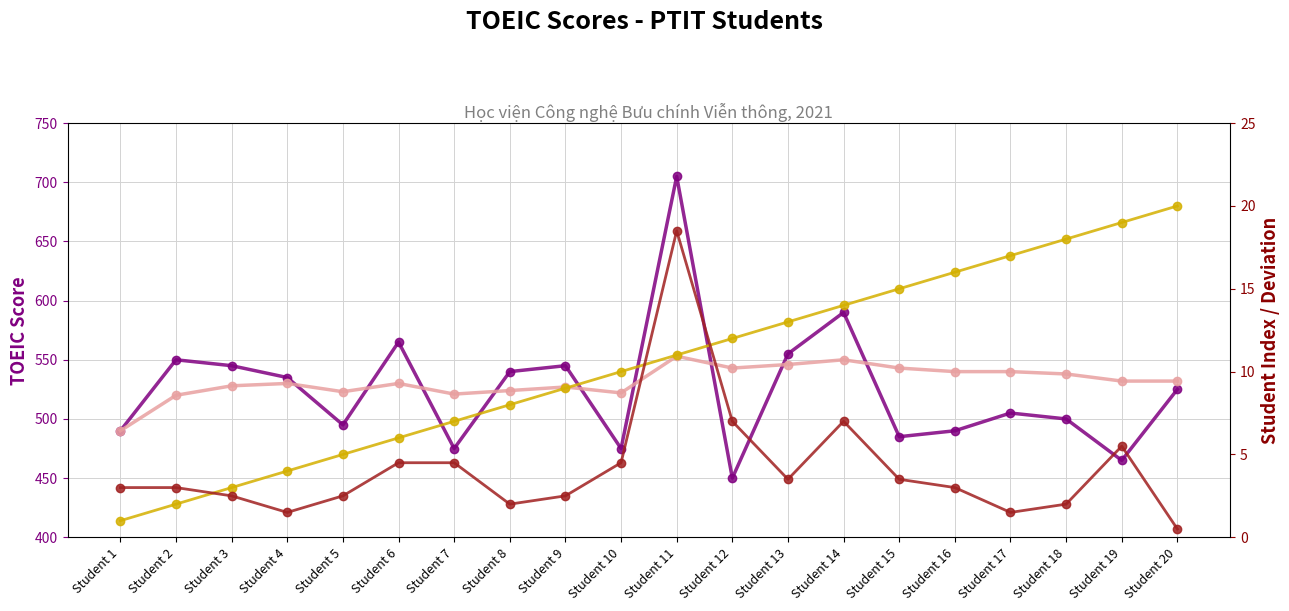

What is the maximum value for Score Moving Avg?

553.0